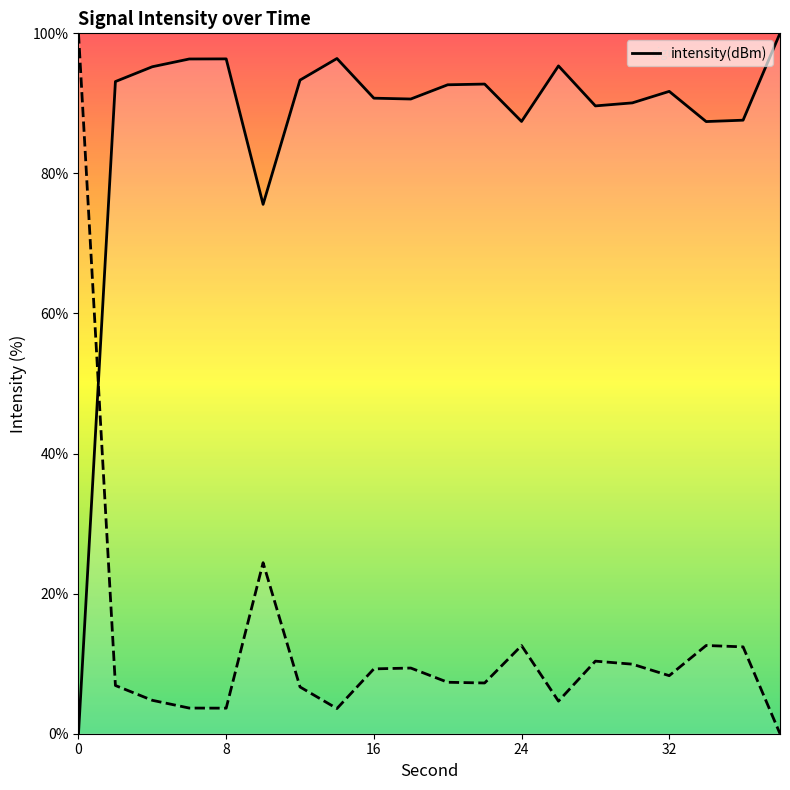

How many values are above zero?

19